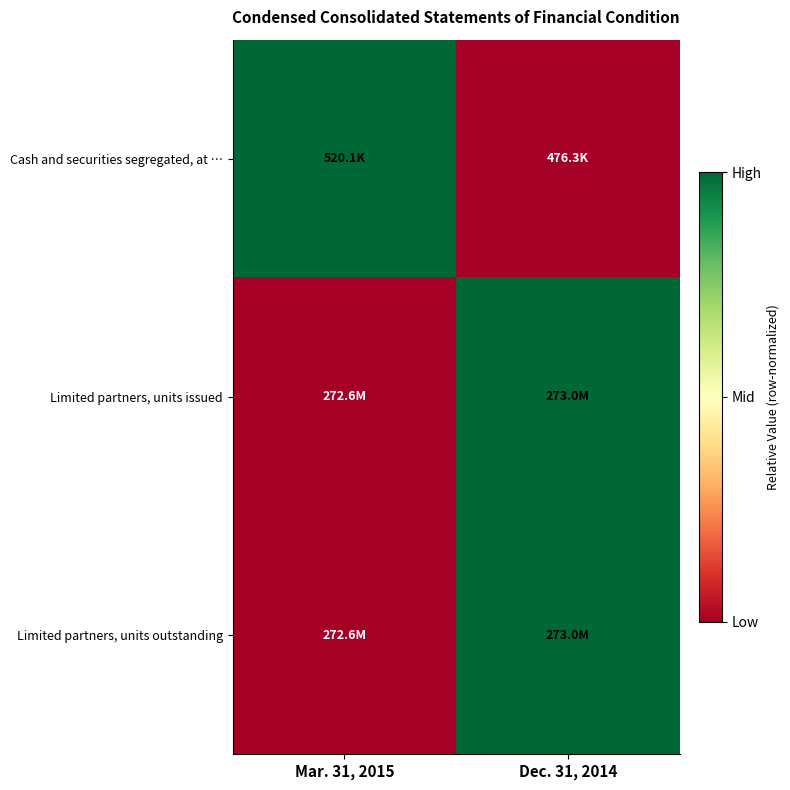

At which category is the sum across all series the highest?

Dec. 31, 2014